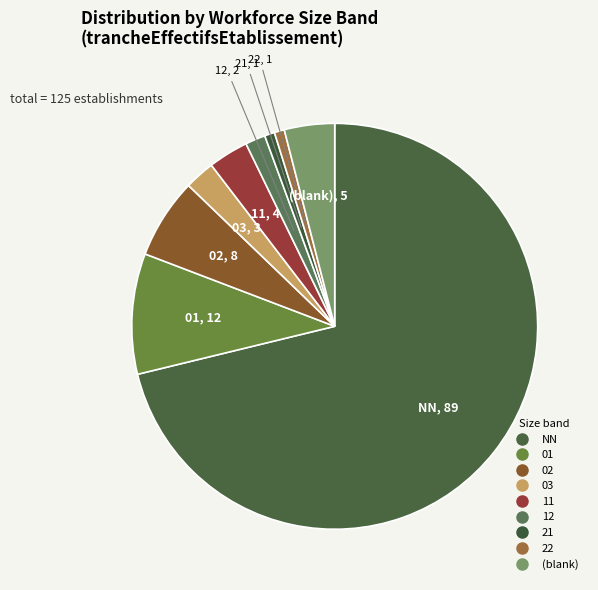

What is the largest slice in the pie chart?

NN